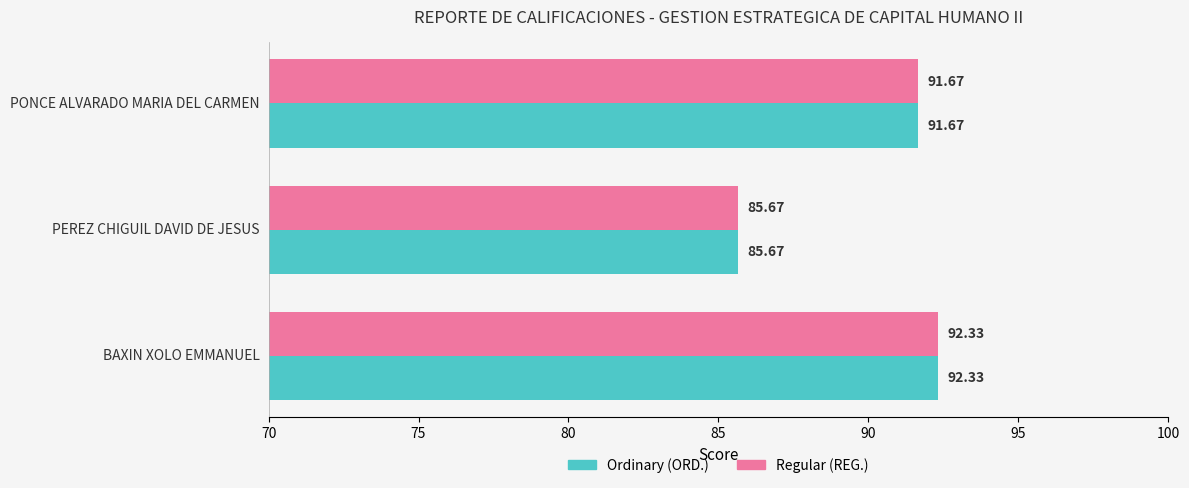

How many data points does each series have?

3